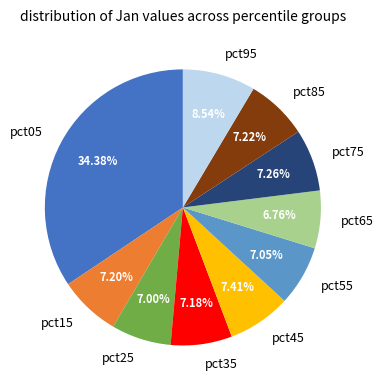

True or false: pct95 accounts for 9% of the total.

True